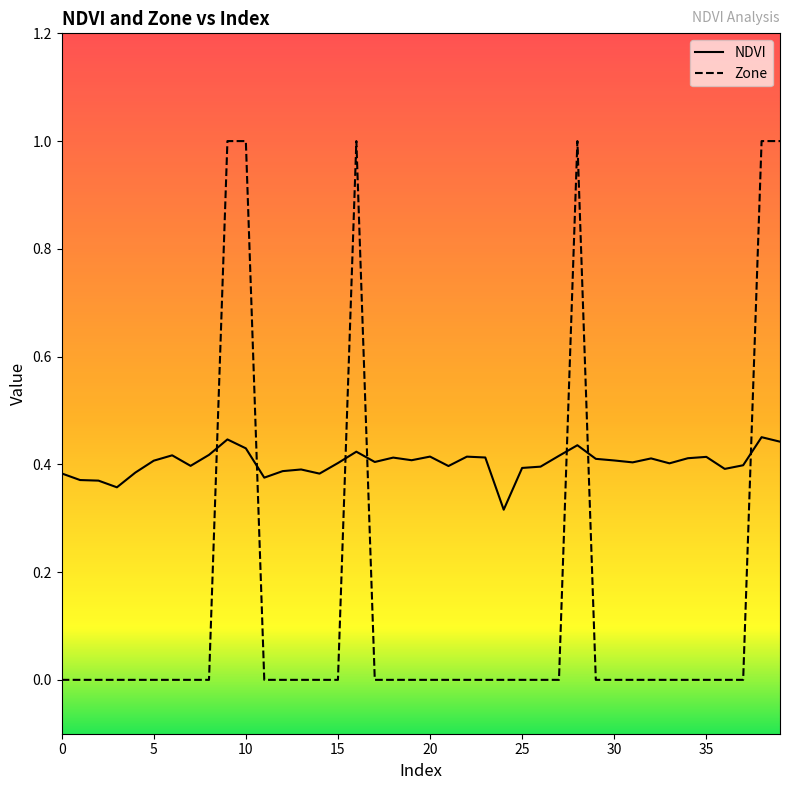

What is the maximum value for Zone?

1.0